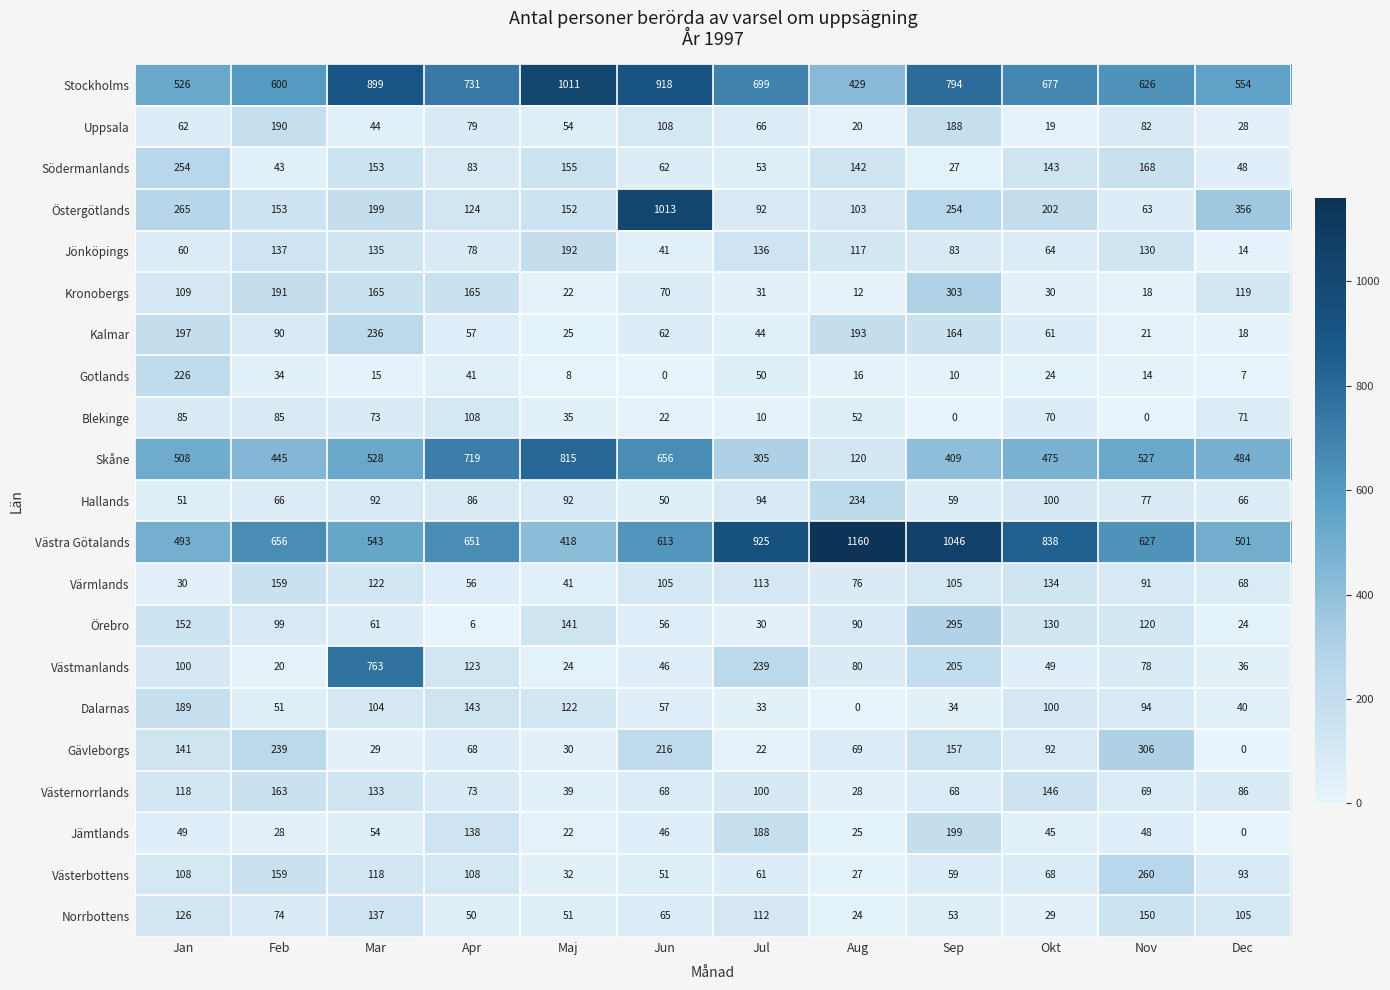

Rank the series at Jul from highest to lowest value.

Västra Götalands, Stockholms, Skåne, Västmanlands, Jämtlands, Jönköpings, Värmlands, Norrbottens, Västernorrlands, Hallands, Östergötlands, Uppsala, Västerbottens, Södermanlands, Gotlands, Kalmar, Dalarnas, Kronobergs, Örebro, Gävleborgs, Blekinge